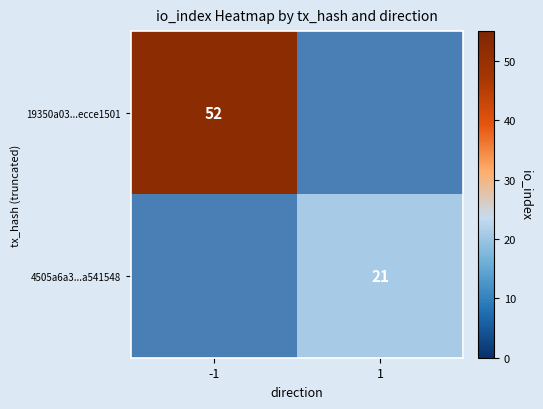

The 19350a03...ecce1501 series shows 80 at -1. True or false?

False